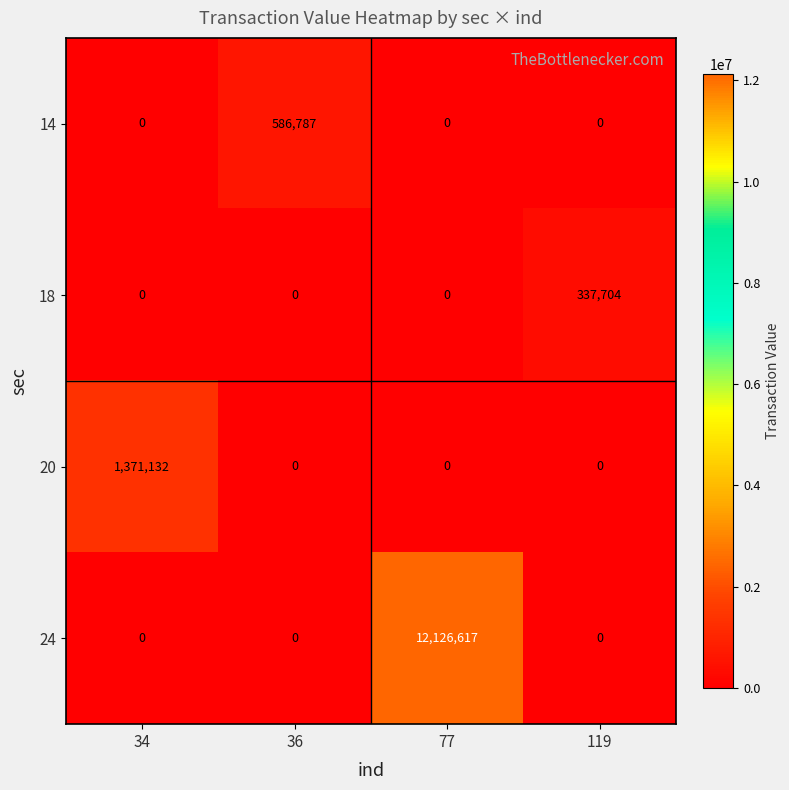

True or false: 24 has a value of 6697238 at 34.

False